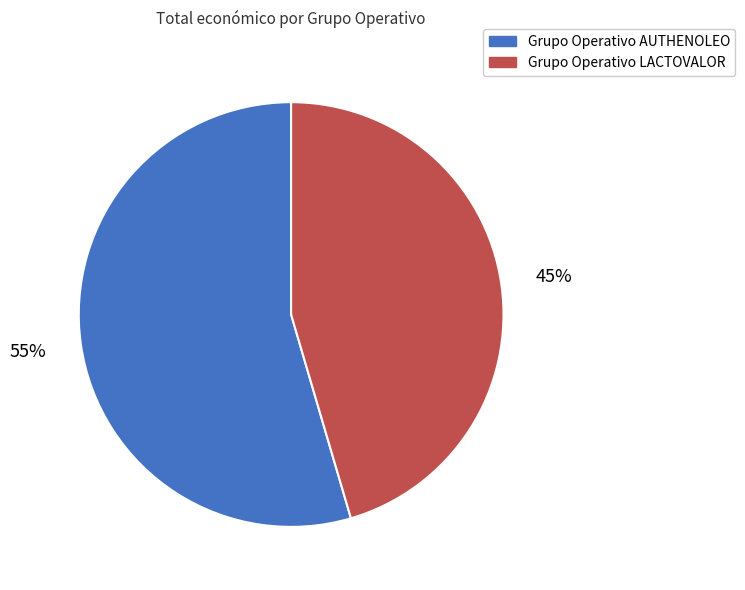

Rank the categories by value from highest to lowest.

Grupo Operativo AUTHENOLEO, Grupo Operativo LACTOVALOR